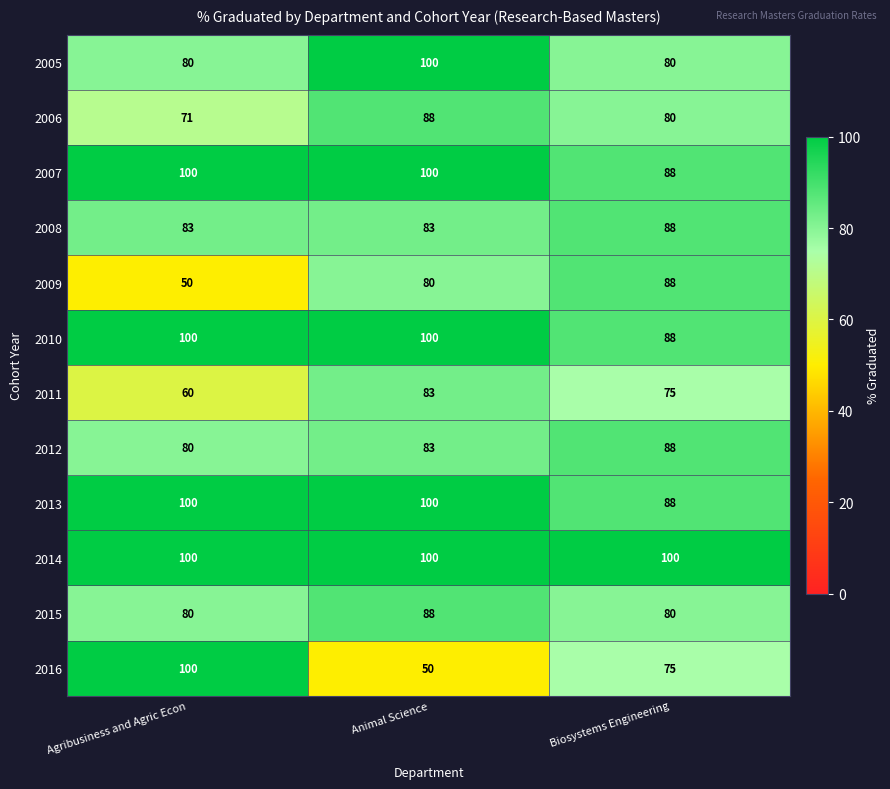

Is it true that 2008 equals 19 at Agribusiness and Agric Econ?

False